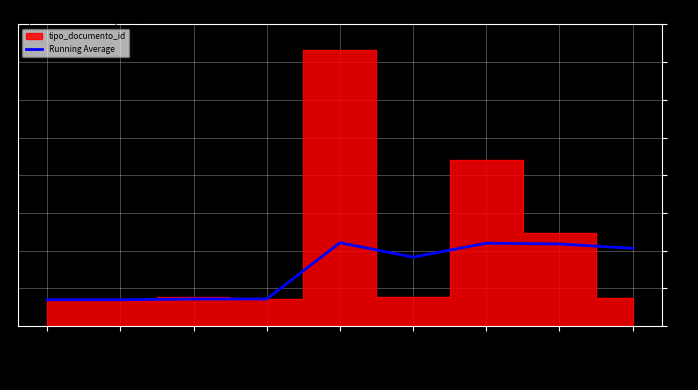

How many data points are above 91?

5